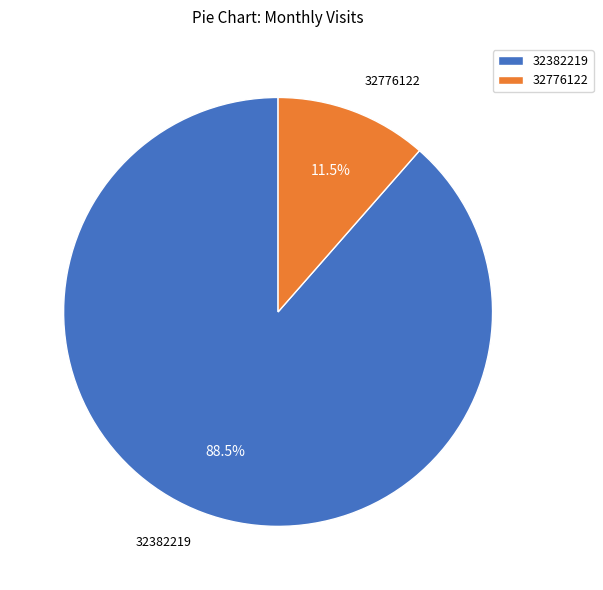

Which slice is the largest?

32382219